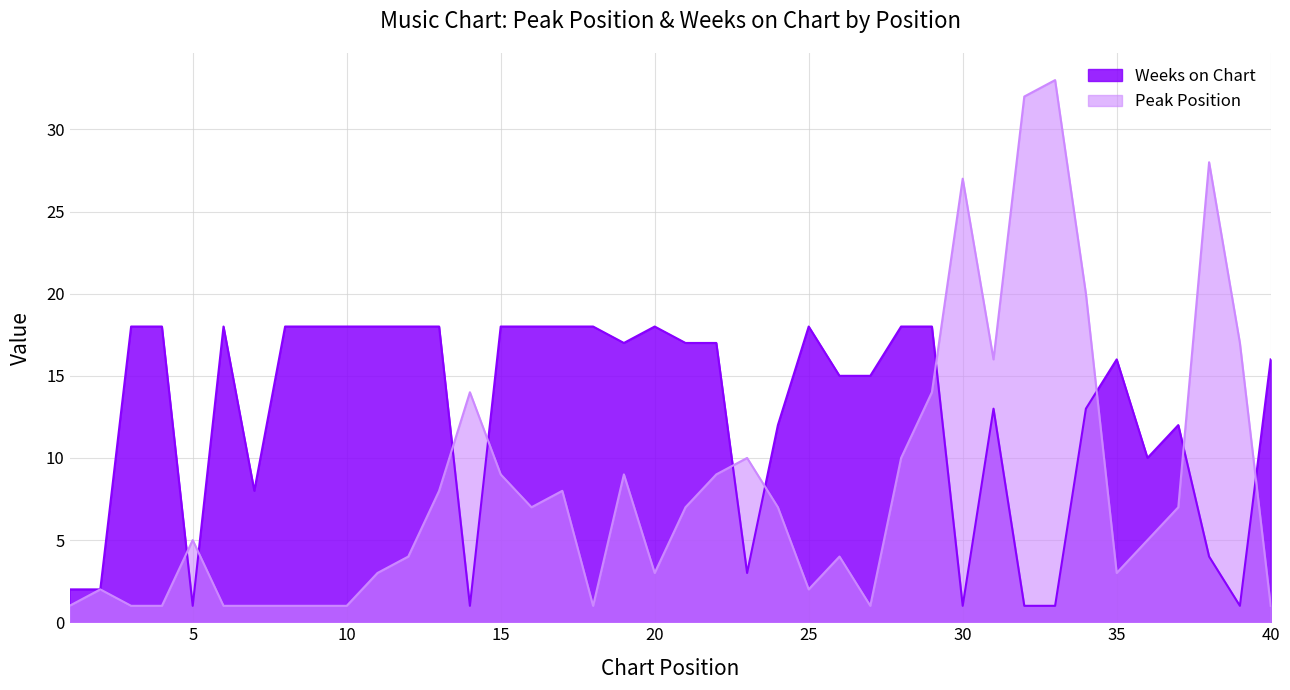

What is the total value across all series at 9?

19